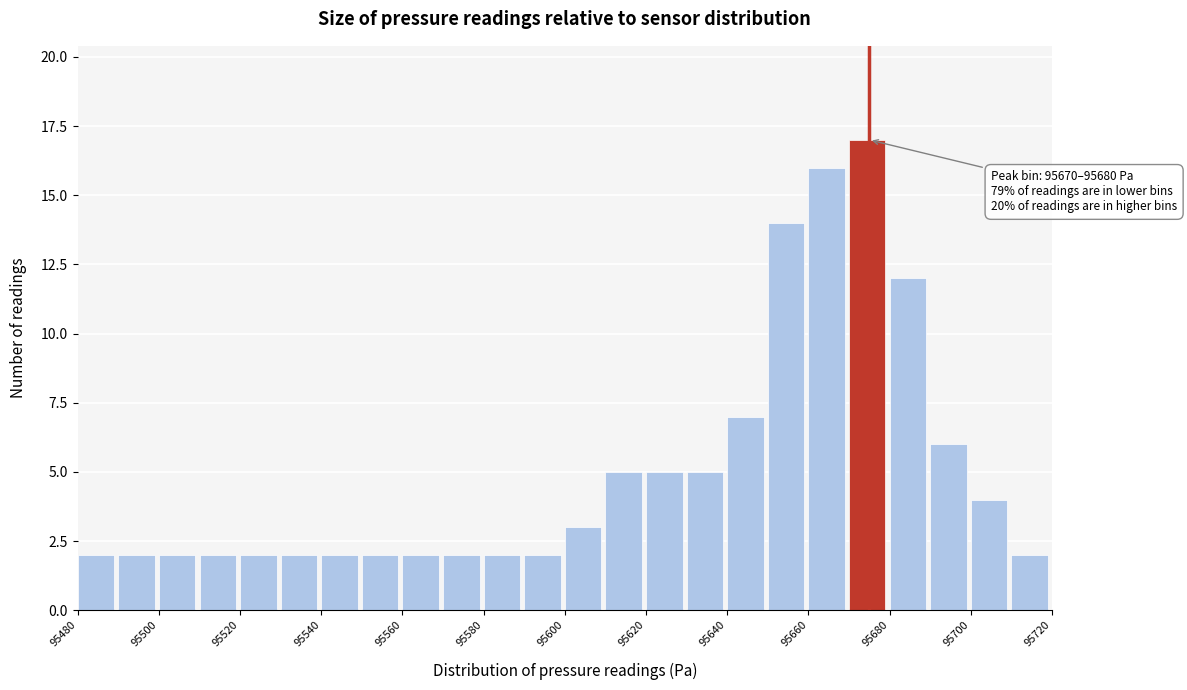

Over which range of the x-axis is the bar tallest?

95670 to 95680